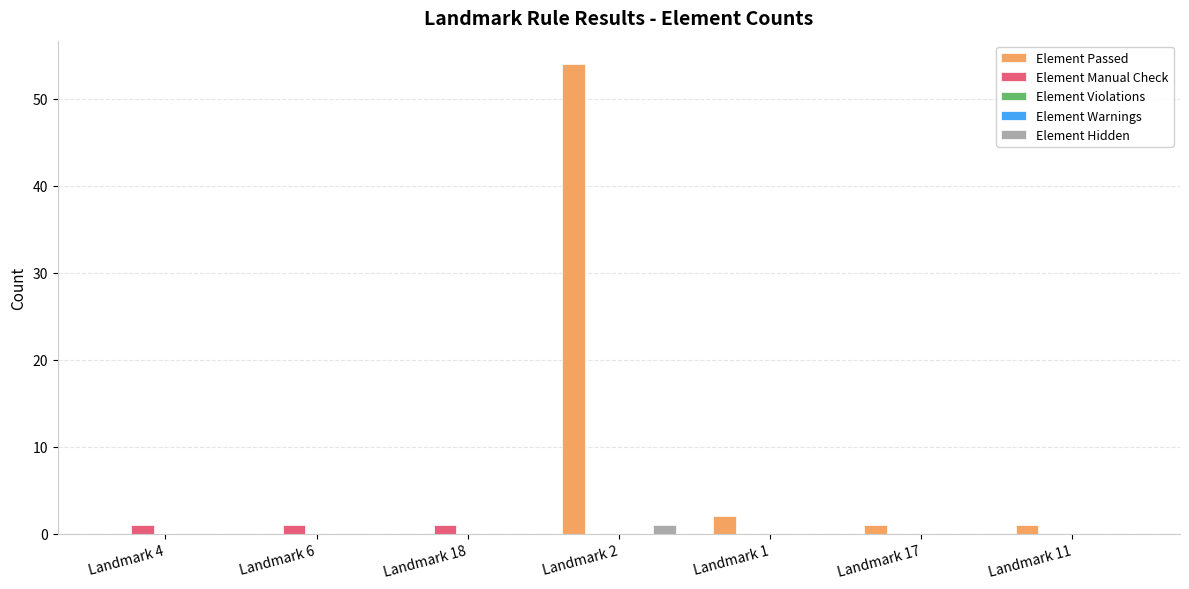

What is the greatest value displayed?

54